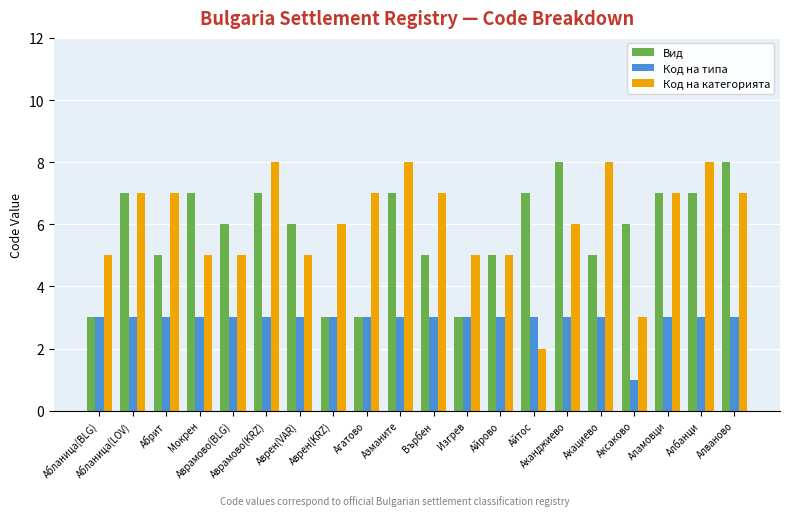

How many bars are there in total?

60